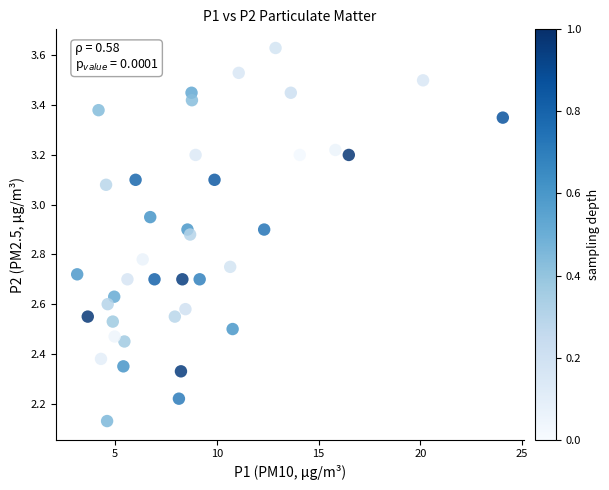

What is the range of Y values (max minus min)?

1.5